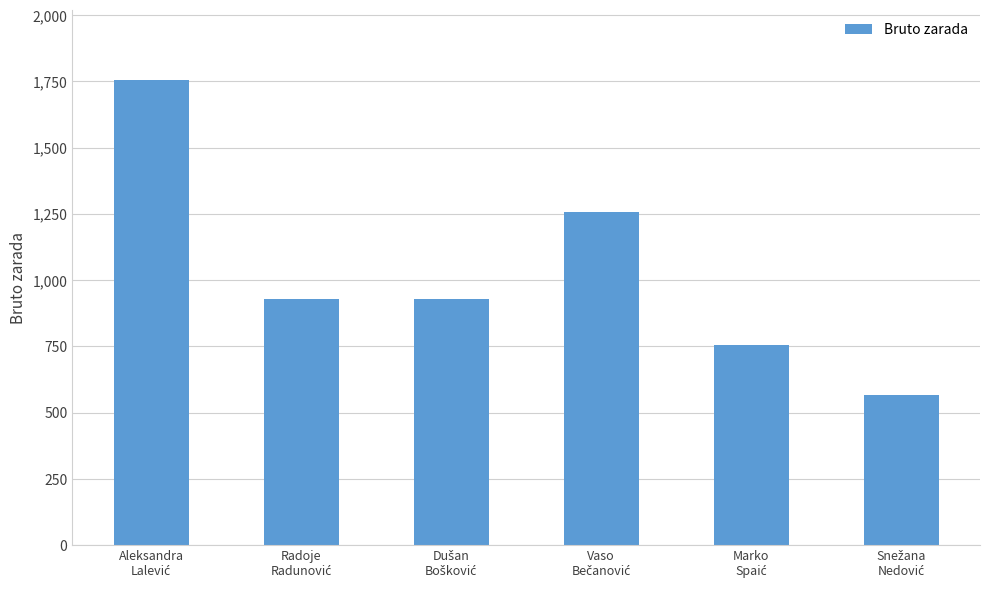

What is the difference between the maximum and minimum values?

1190.1